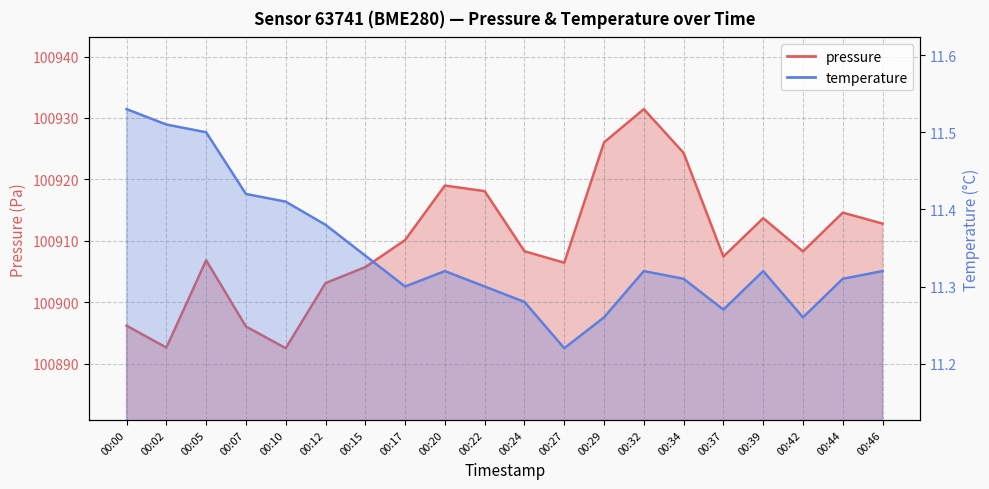

What is the highest value of the pressure series?

100931.4